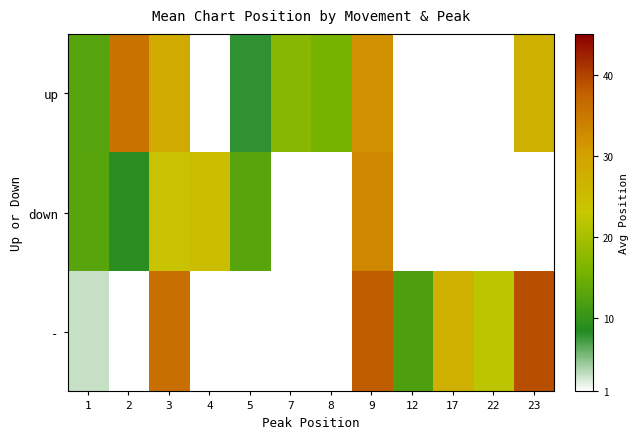

The up series shows 32.0 at 9. True or false?

True